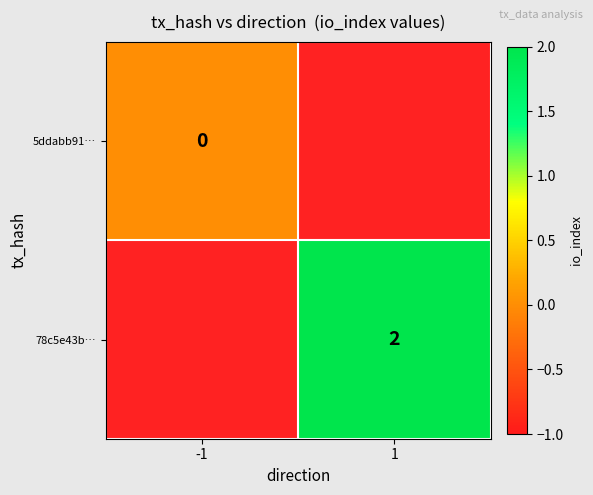

The 78c5e43b… series shows 0 at 1. True or false?

False